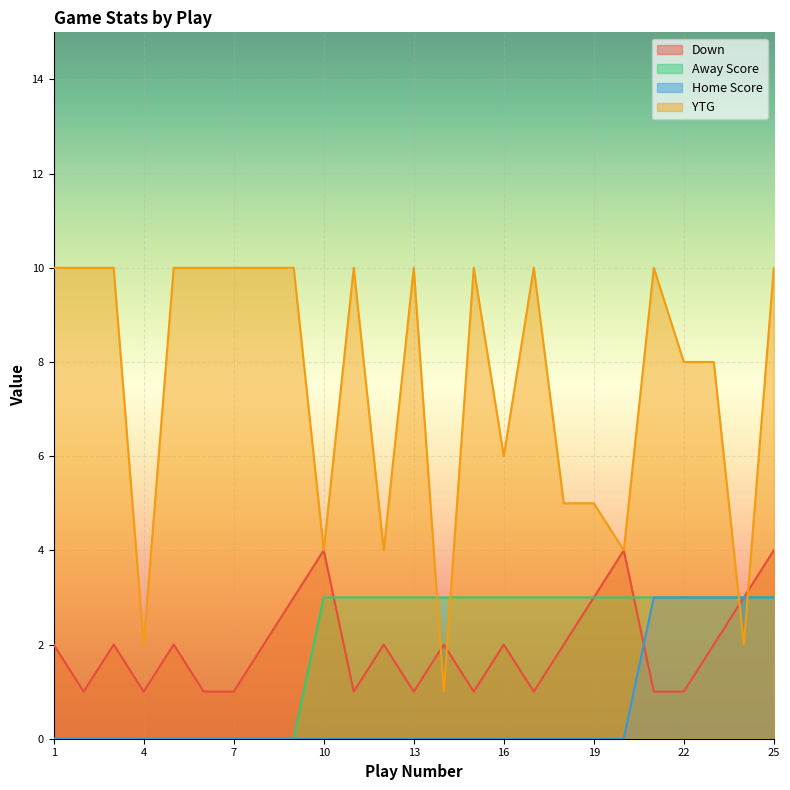

Rank the categories by Home Score value from highest to lowest.

21, 22, 23, 24, 25, 1, 2, 3, 4, 5, 6, 7, 8, 9, 10, 11, 12, 13, 14, 15, 16, 17, 18, 19, 20